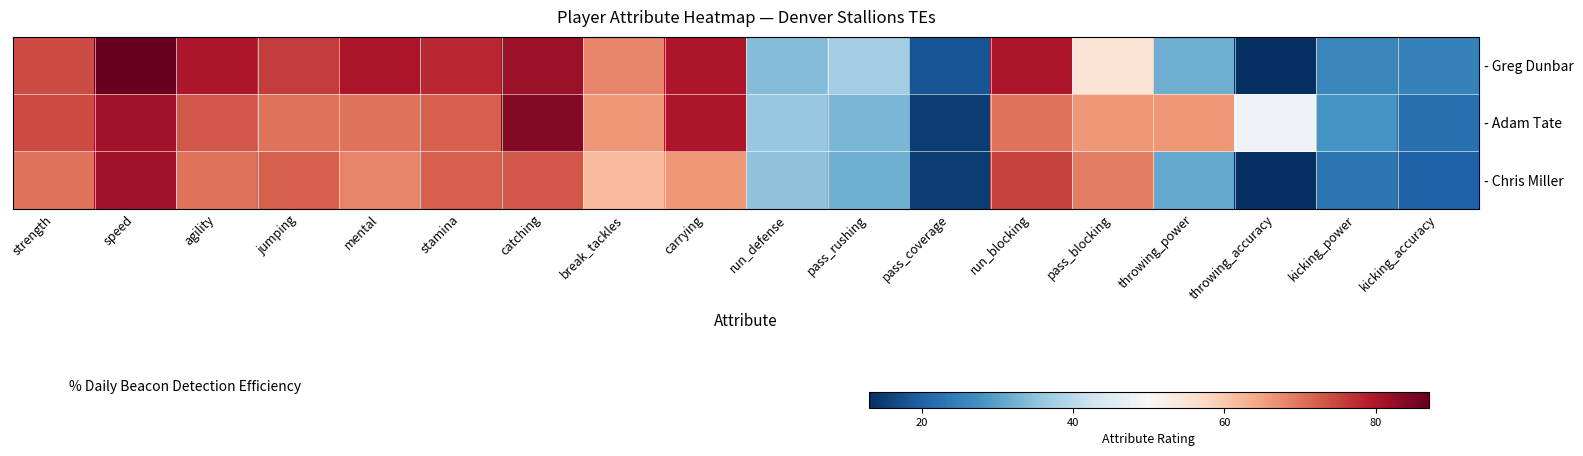

Reading right to left, what are all the values shown in this chart?

- Greg Dunbar: kicking_accuracy=25	kicking_power=26	throwing_accuracy=13	throwing_power=32	pass_blocking=55	run_blocking=80	pass_coverage=18	pass_rushing=37	run_defense=34	carrying=80	break_tackles=68	catching=82	stamina=78	mental=80	jumping=76	agility=80	speed=87	strength=74
- Adam Tate: kicking_accuracy=22	kicking_power=28	throwing_accuracy=48	throwing_power=66	pass_blocking=66	run_blocking=70	pass_coverage=15	pass_rushing=33	run_defense=36	carrying=80	break_tackles=66	catching=84	stamina=72	mental=70	jumping=70	agility=73	speed=81	strength=74
- Chris Miller: kicking_accuracy=20	kicking_power=23	throwing_accuracy=13	throwing_power=31	pass_blocking=69	run_blocking=75	pass_coverage=15	pass_rushing=32	run_defense=35	carrying=66	break_tackles=62	catching=73	stamina=72	mental=68	jumping=72	agility=70	speed=81	strength=70